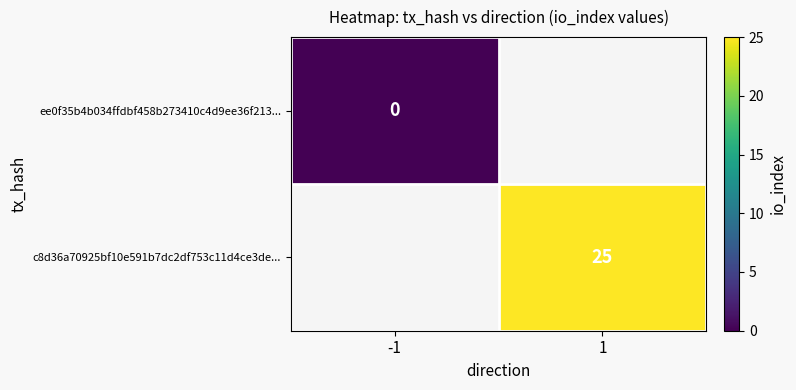

At how many categories does at least one series exceed 22?

1